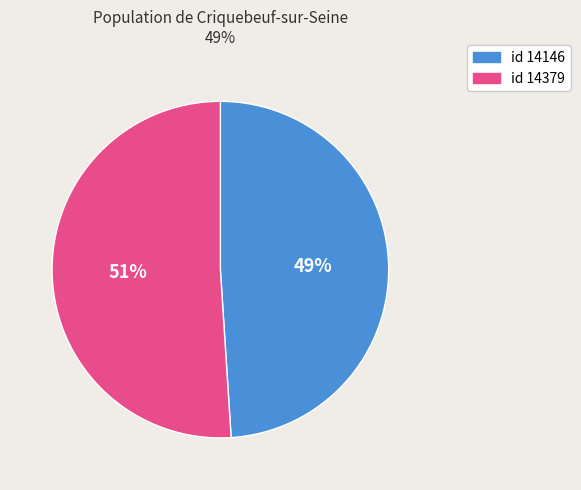

How many segments does this pie chart have?

2